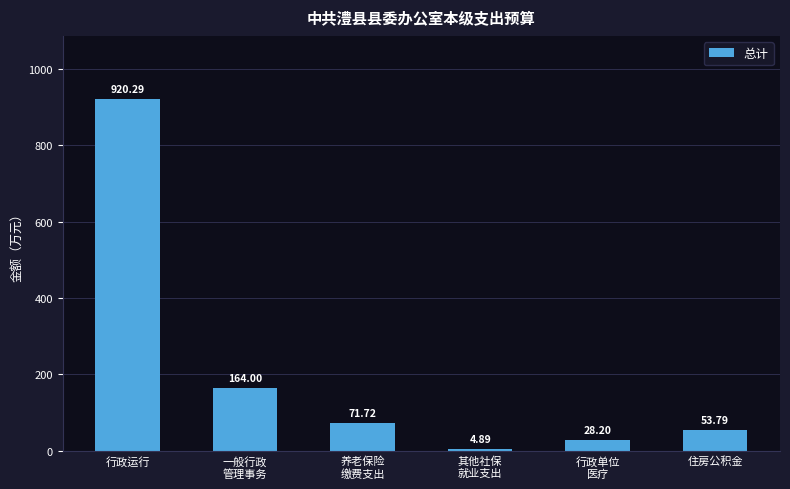

Reading right to left, extract all data points from this chart.

53.8	28.2	4.9	71.7	164.0	920.3